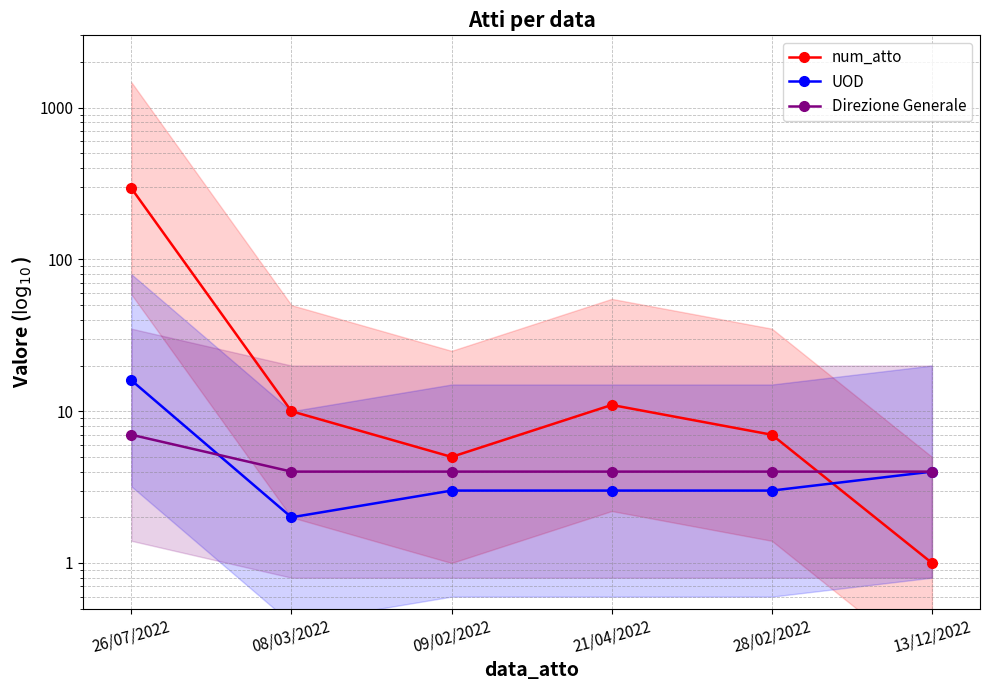

Is this an area chart (filled region under the line)?

No